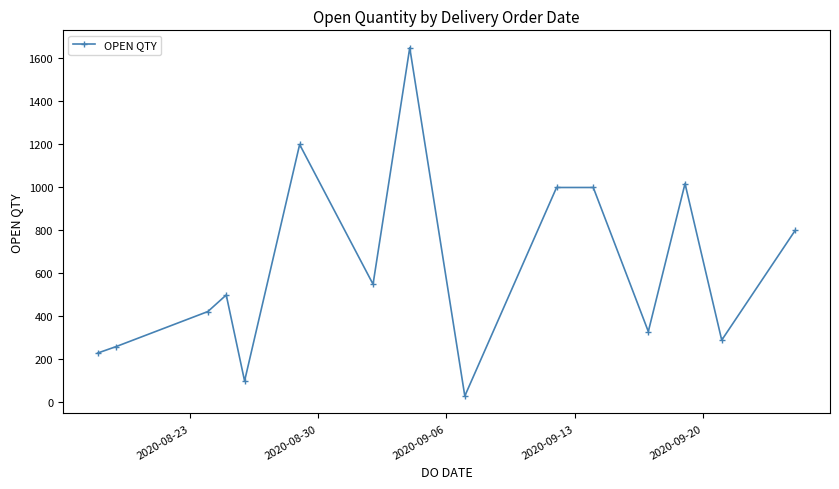

What is the greatest value displayed?

1650